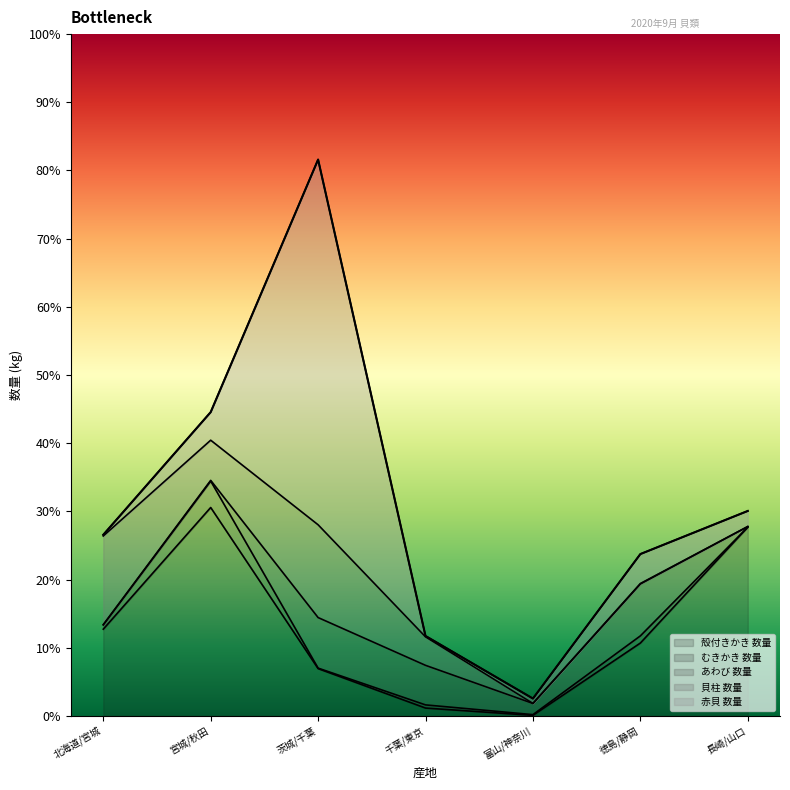

What is the difference between the maximum and minimum values in the 赤貝 数量 series?

7481